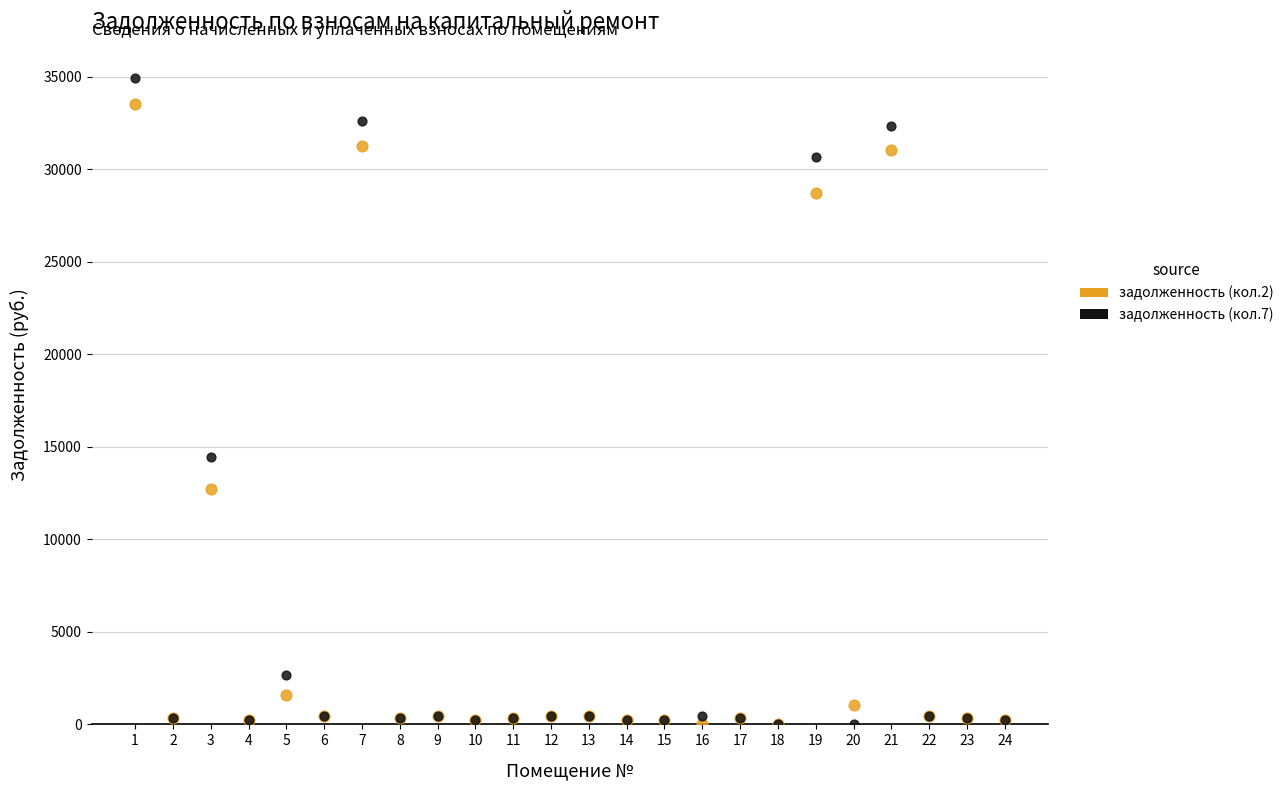

Across all series, what Y value is closest to 17467?

14426.8